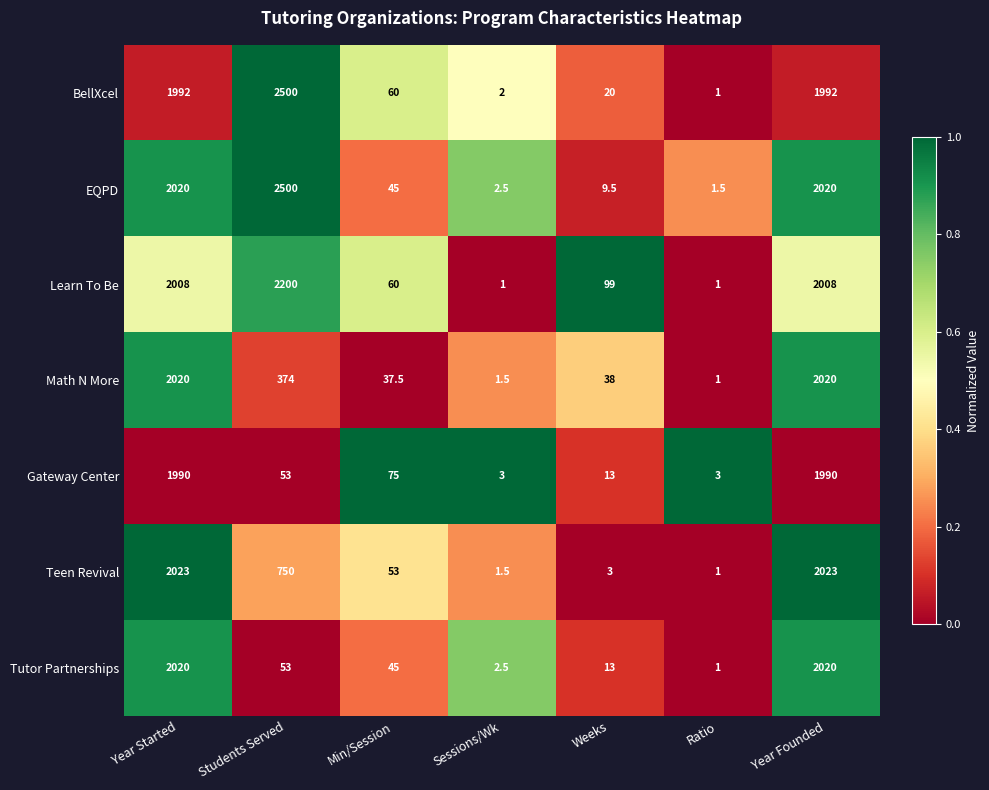

What is the minimum value for BellXcel?

1.0